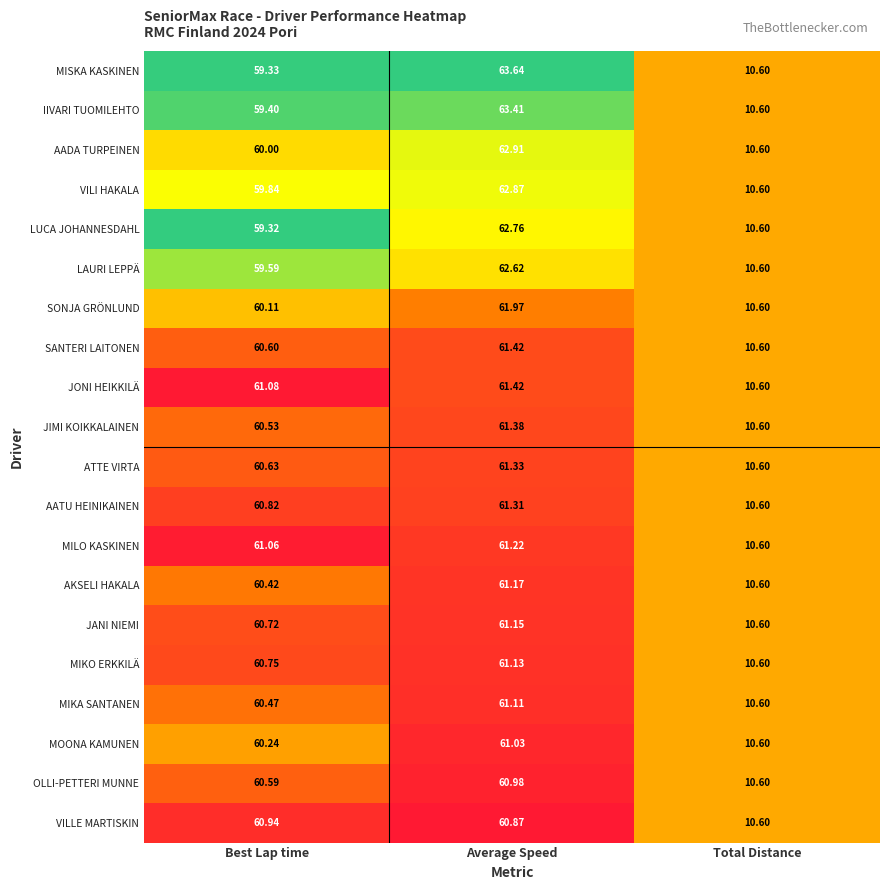

At which label is MIKA SANTANEN closest to 35?

Total Distance